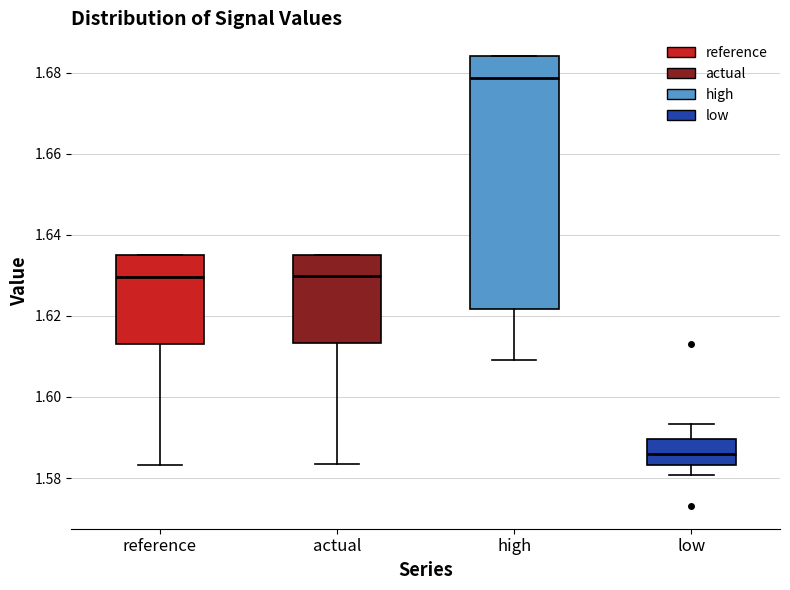

Which box's median line is the highest?

high